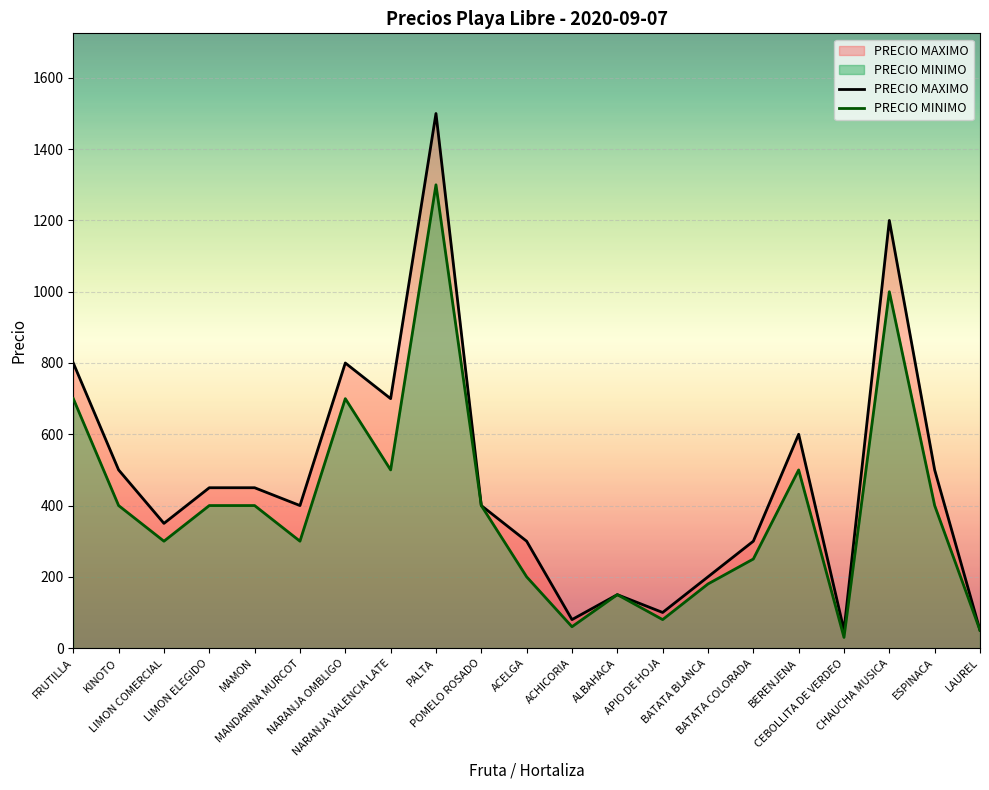

True or false: PRECIO MINIMO and PRECIO MAXIMO cross at least once.

False